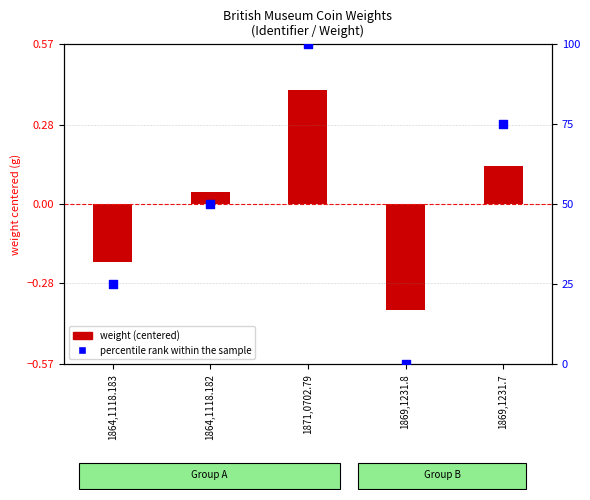

Which series has the widest spread of Y values?

percentile rank within the sample